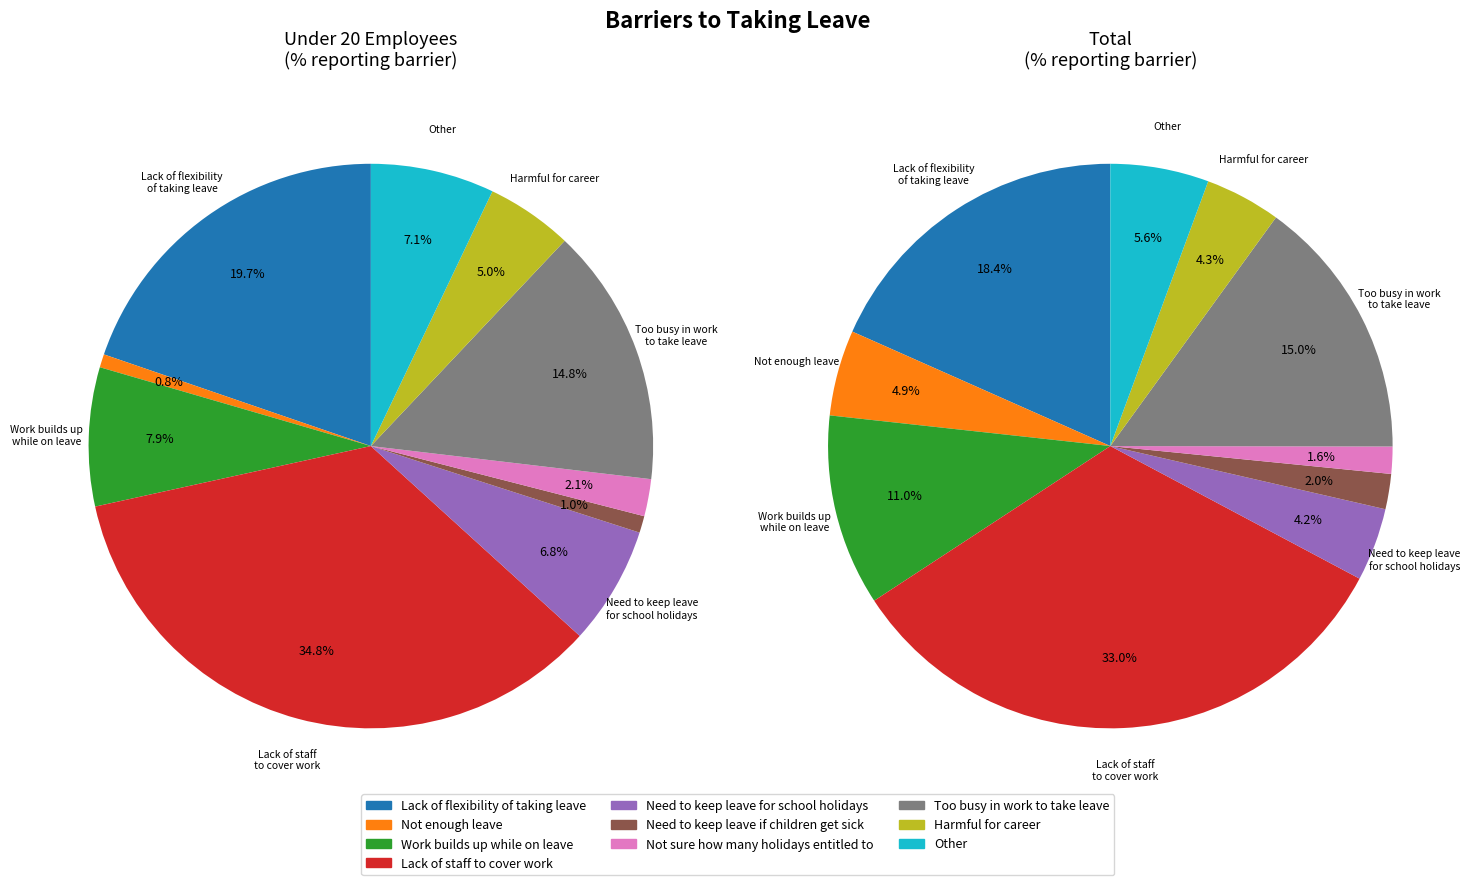

Does Harmful for career account for over 50% of the chart?

No